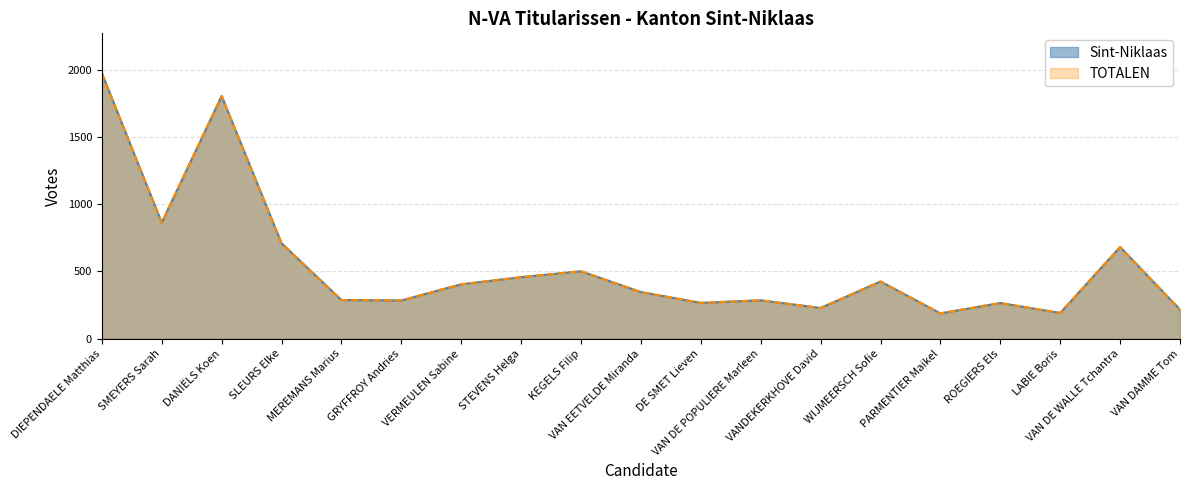

True or false: TOTALEN and Sint-Niklaas intersect in this chart.

False